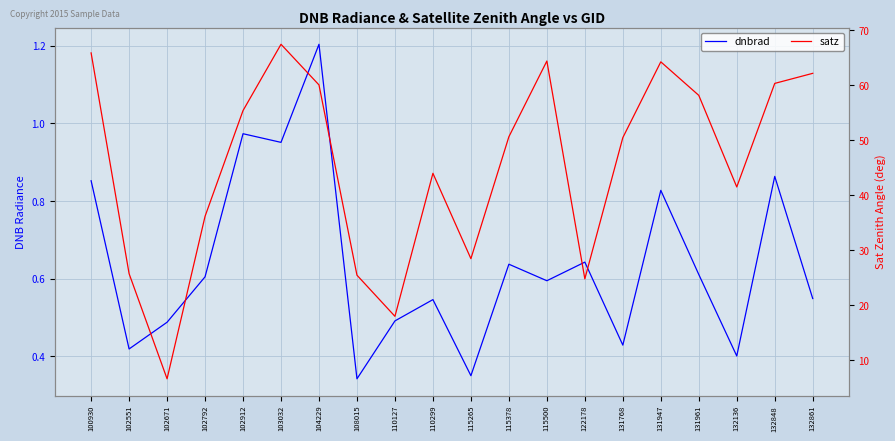

Where does the satz series first go above 50?

100930